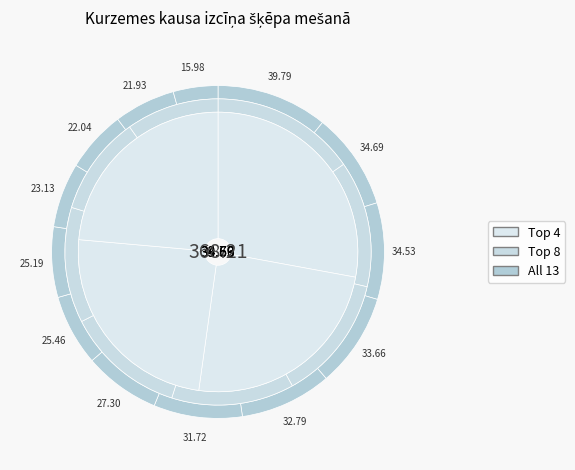

Count the number of slices in the pie.

13